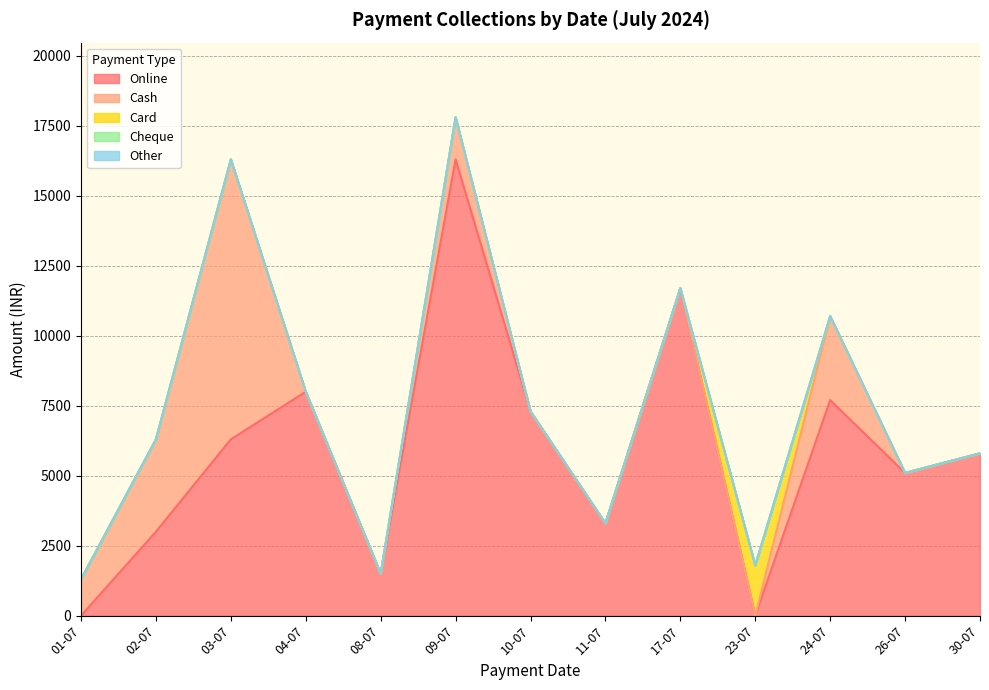

At which label does Online reach its minimum?

01-07